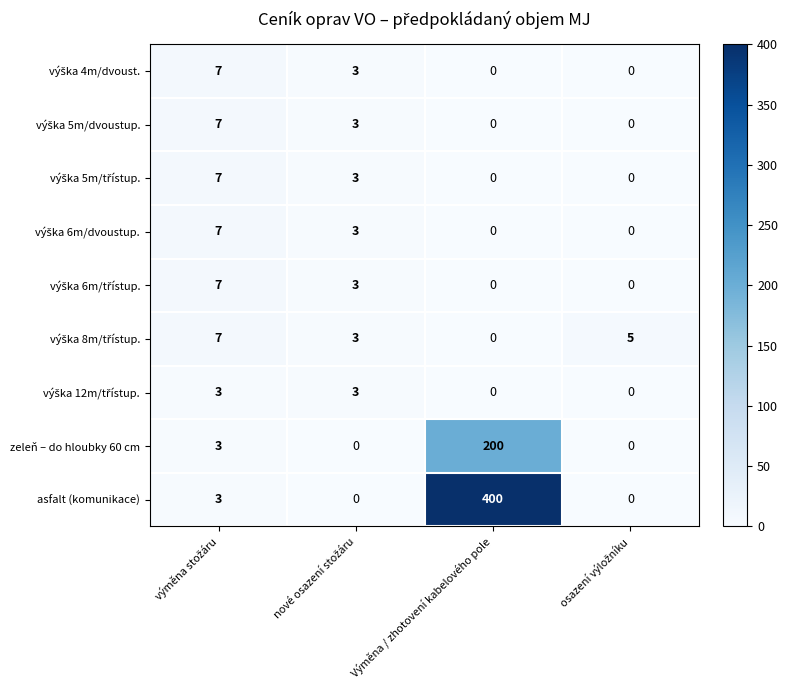

At which label does asfalt (komunikace) reach its peak?

Výměna / zhotovení kabelového pole